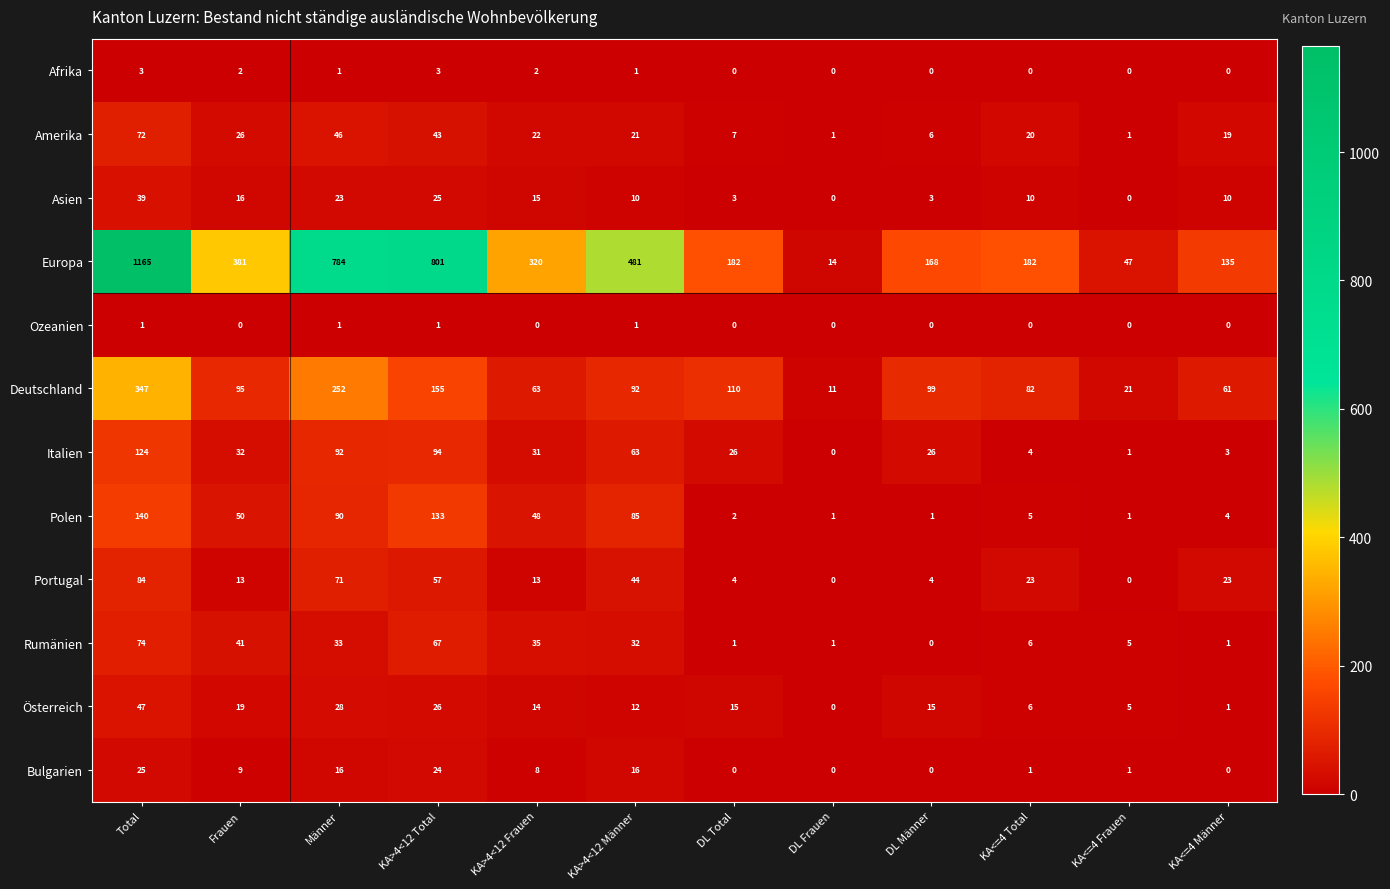

What is the average value of the Deutschland series?

116